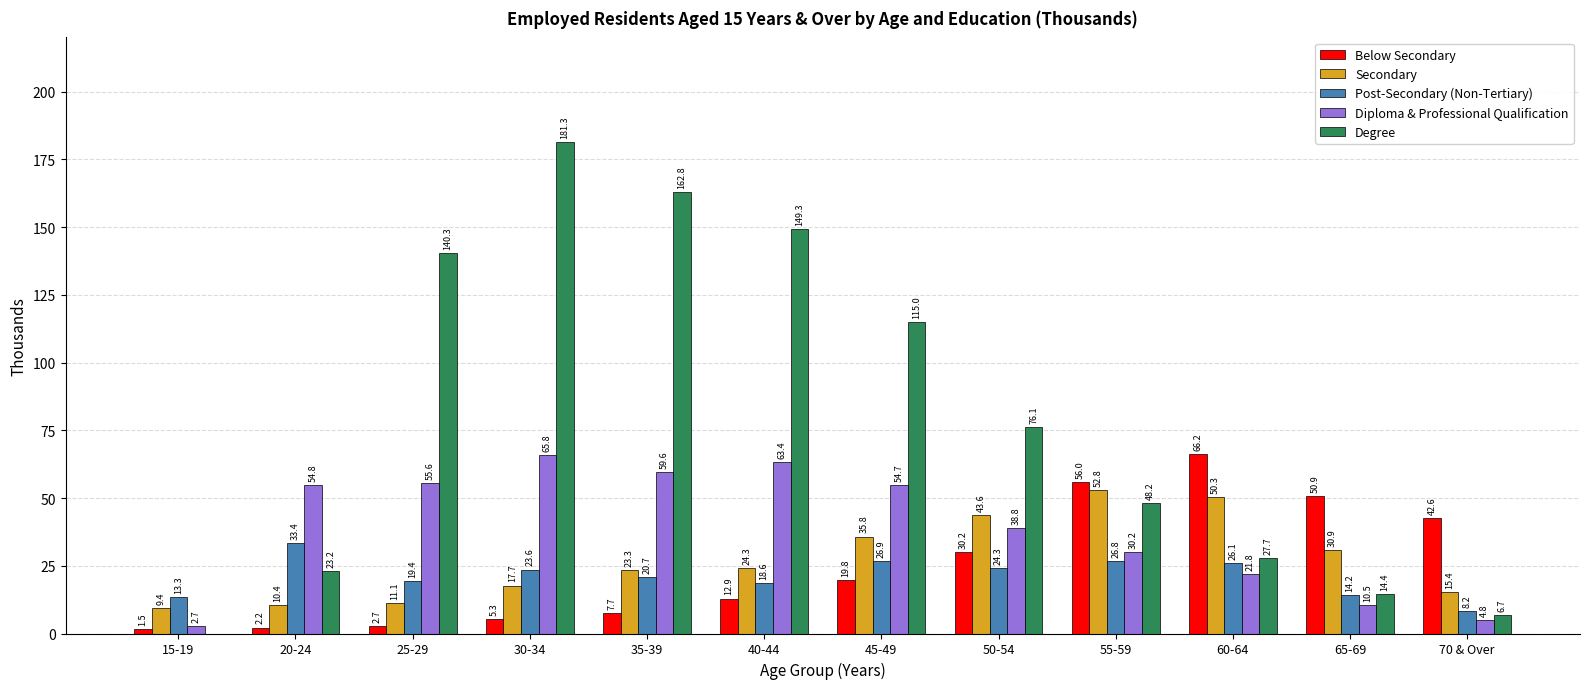

At which label does Degree reach its peak?

30-34